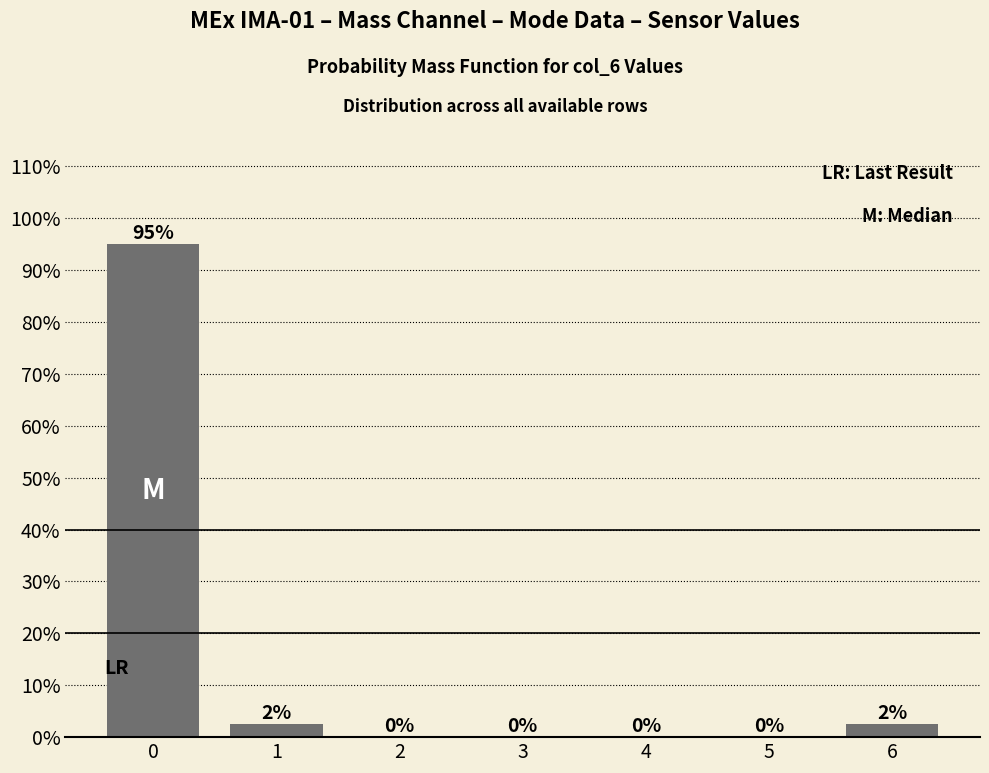

What is the approximate value at 6?

2.5